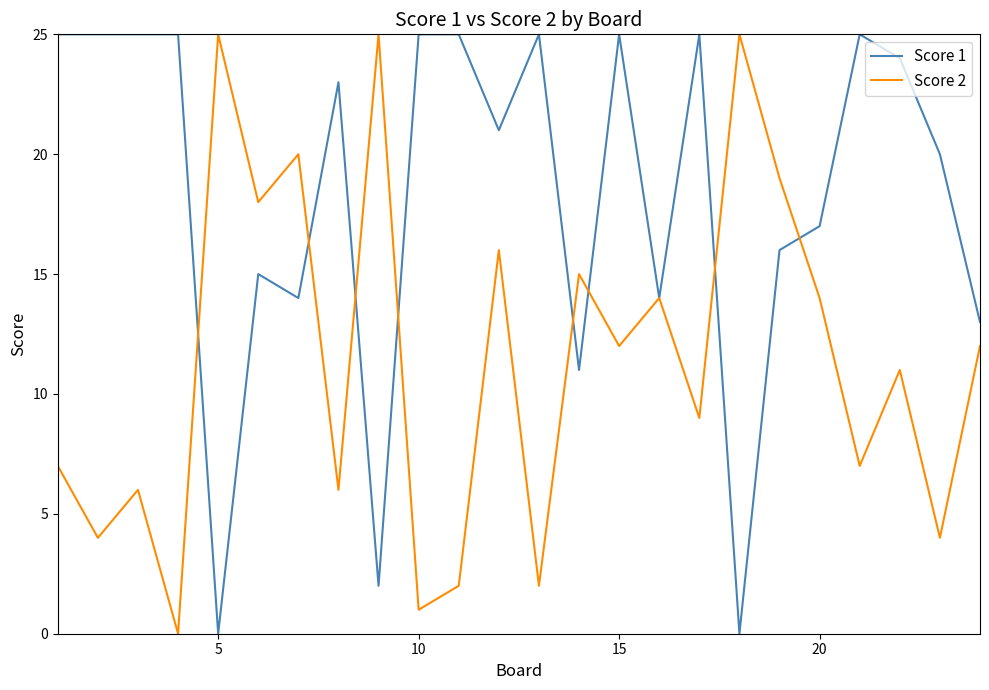

What is the maximum value shown in the chart?

25